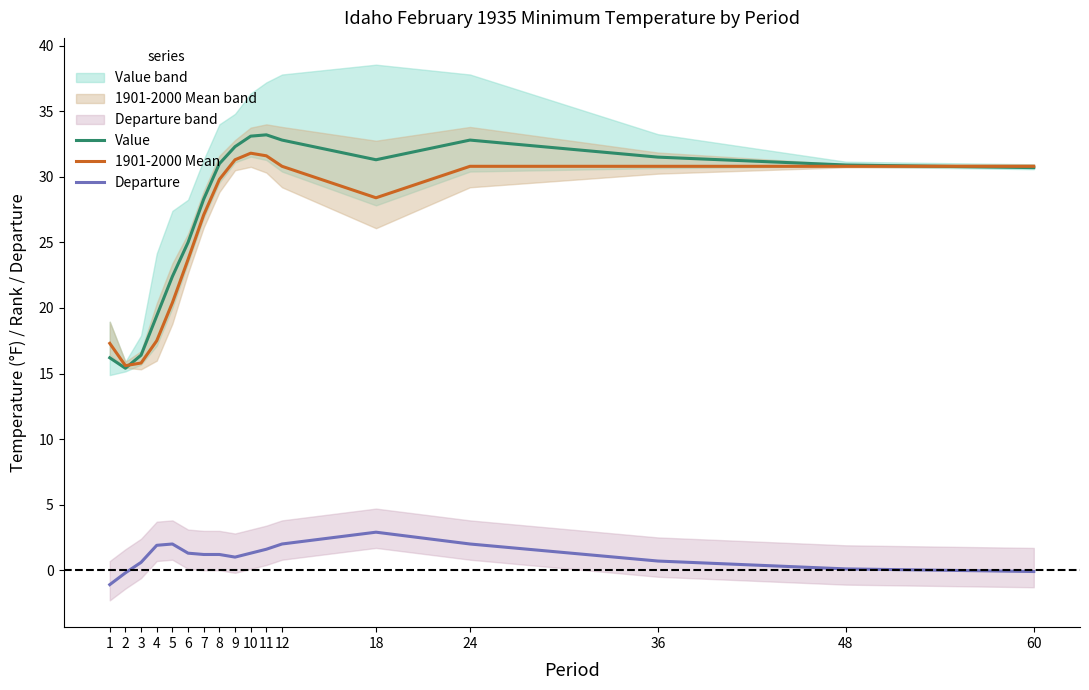

What is the difference between the second highest and second lowest values in the 1901-2000 Mean series?

15.8